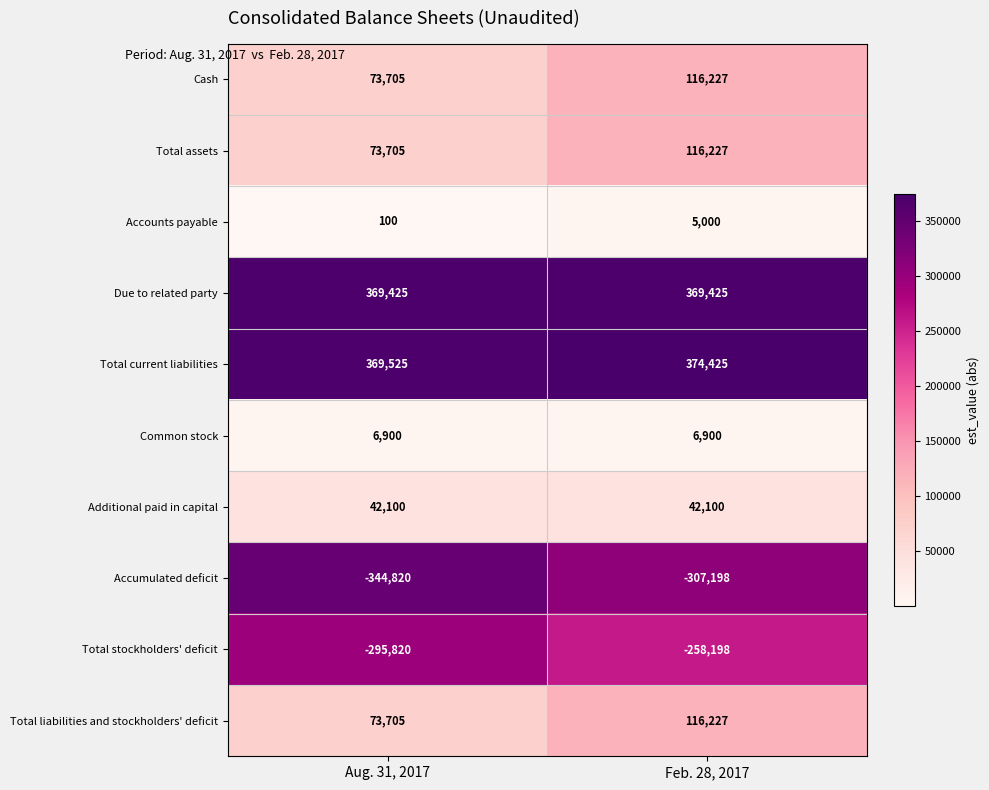

Count the number of categories in the chart.

2